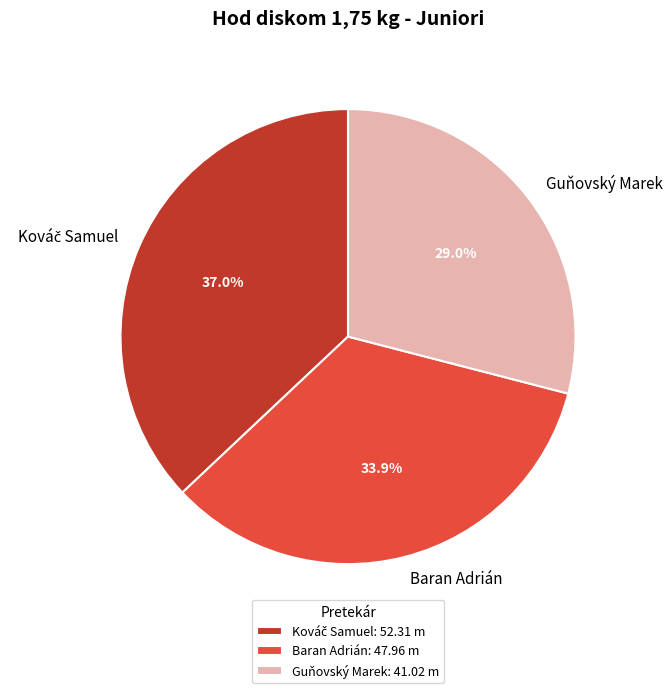

How many slices are in this pie chart?

3